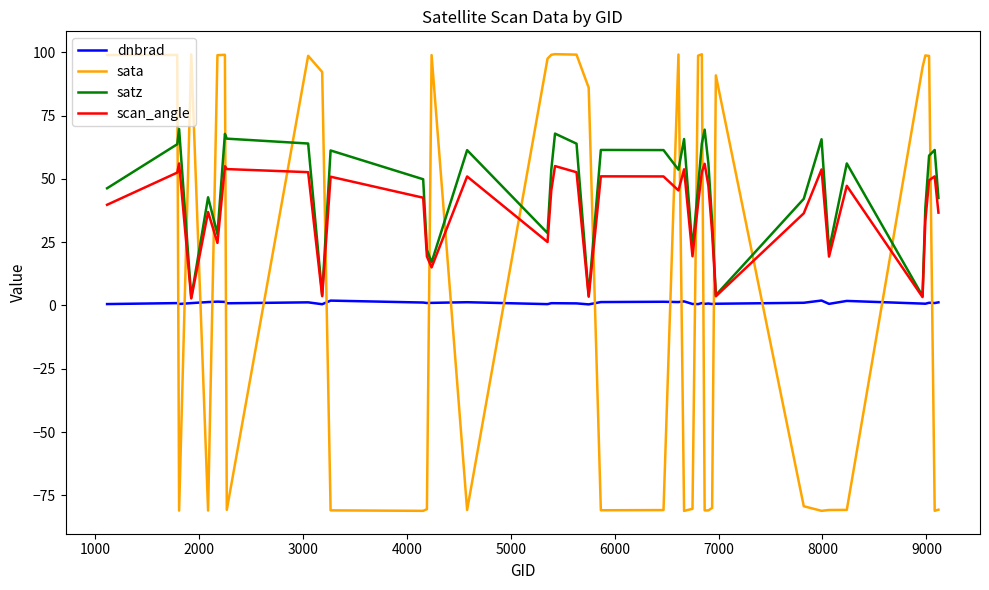

What is the maximum value for sata?

99.3